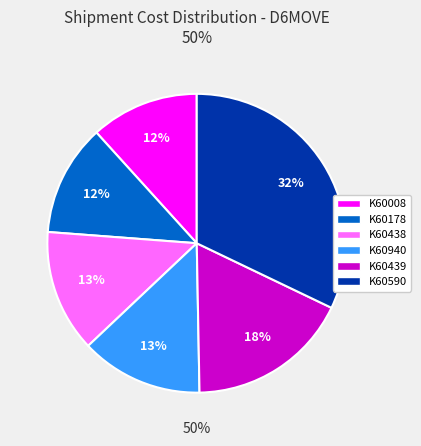

Approximately how many times larger is the value at K60008 compared to K60178?

1.0